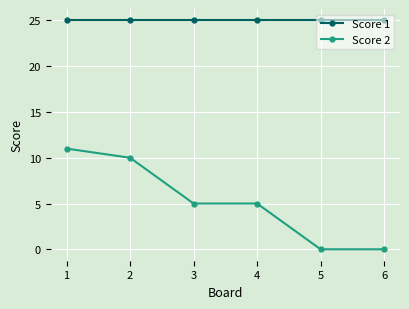

What is the sum of all Score 2 values?

31